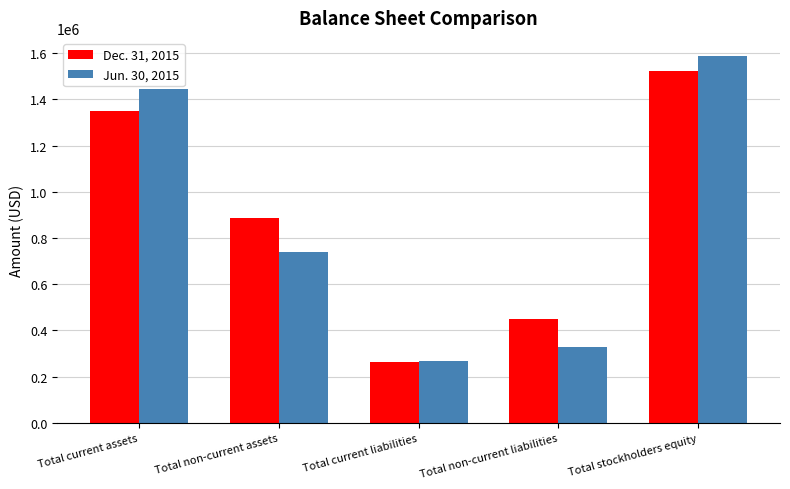

What is the difference between the second highest and minimum values in the Jun. 30, 2015 series?

1176923